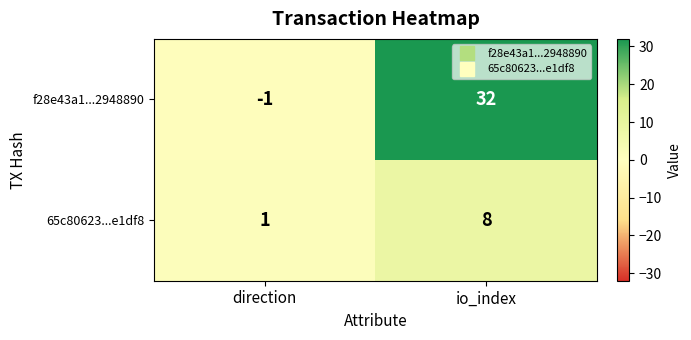

Is the value of 65c80623...e1df8 at direction greater than the value of f28e43a1...2948890 at direction?

Yes